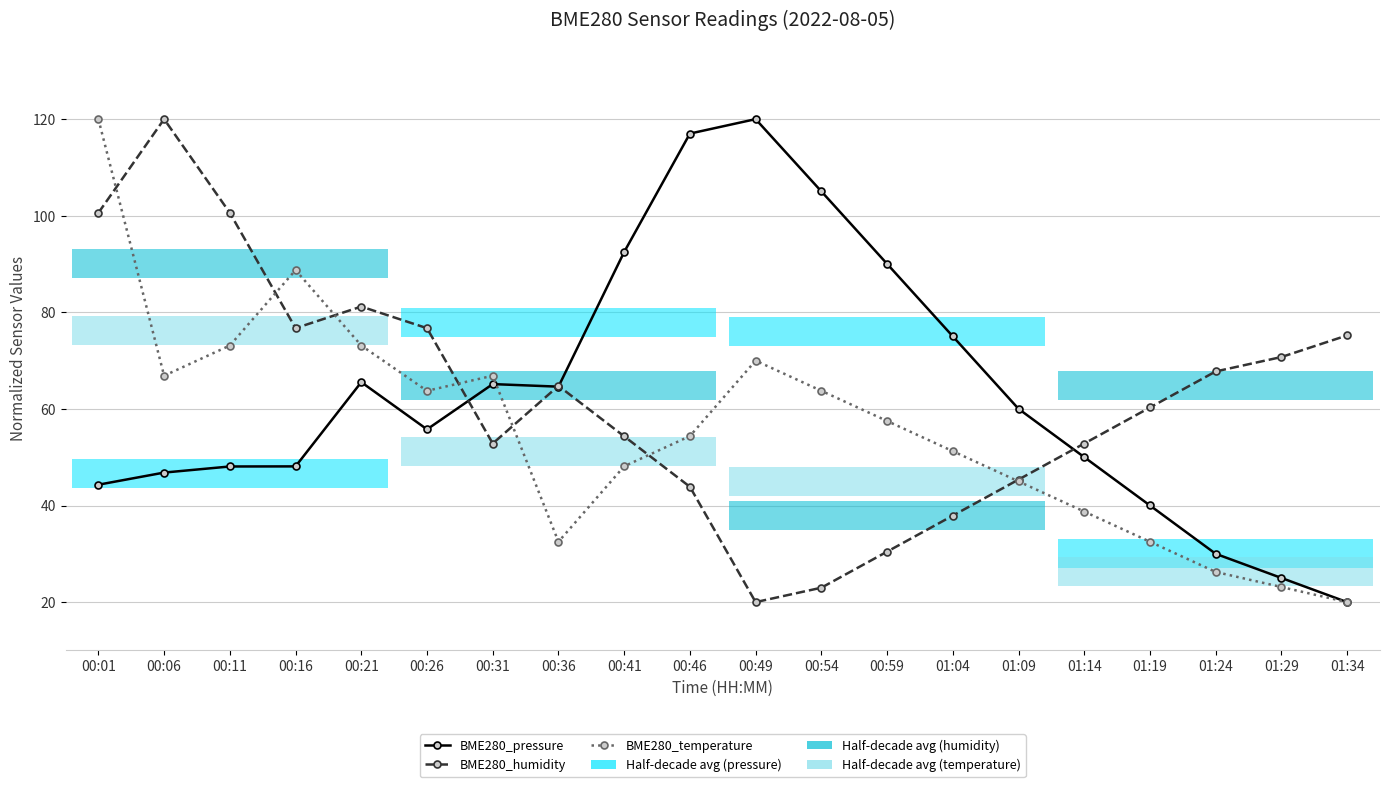

True or false: BME280_temperature and BME280_pressure cross at least once.

True